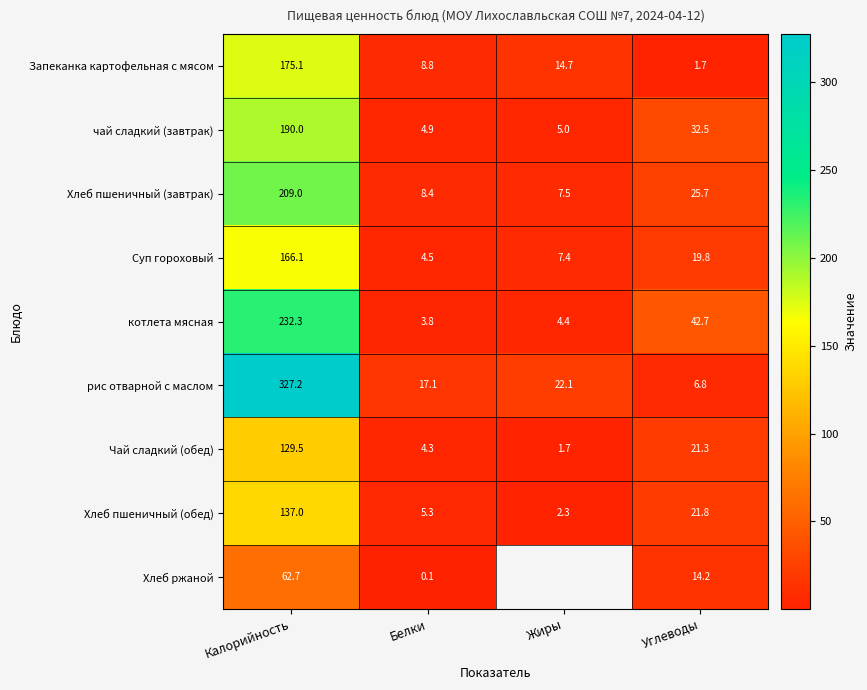

Rank the series at Белки from highest to lowest value.

рис отварной с маслом, Запеканка картофельная с мясом, Хлеб пшеничный (завтрак), Хлеб пшеничный (обед), чай сладкий (завтрак), Суп гороховый, Чай сладкий (обед), котлета мясная, Хлеб ржаной